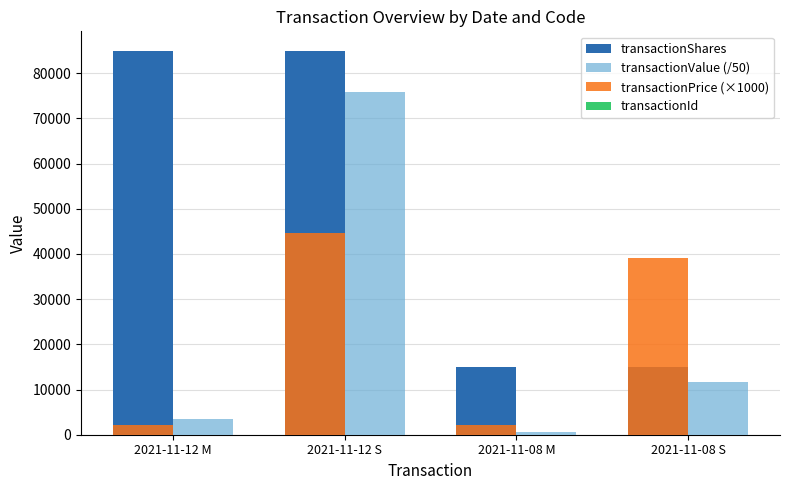

The value of transactionShares at 2021-11-08 M is 6331.1. True or false?

False